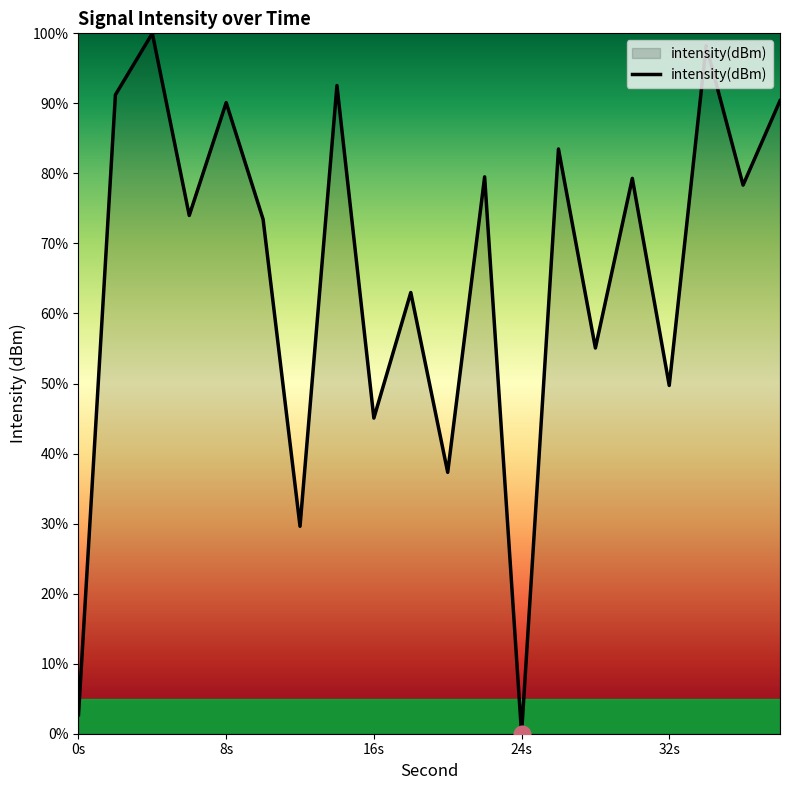

How many values exceed 78?

10